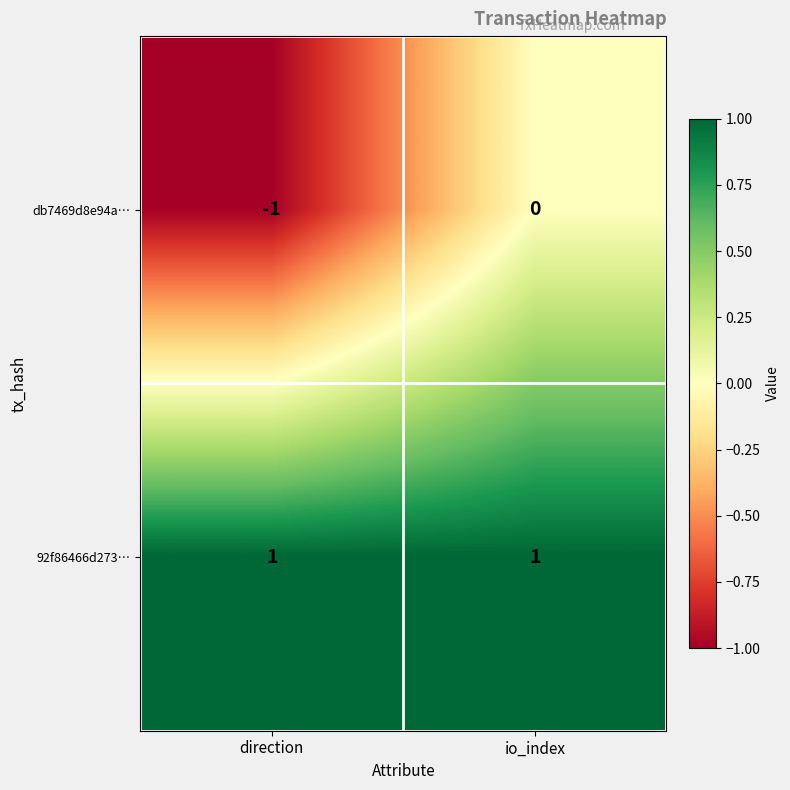

True or false: 92f86466d273… has a value of 1 at io_index.

True